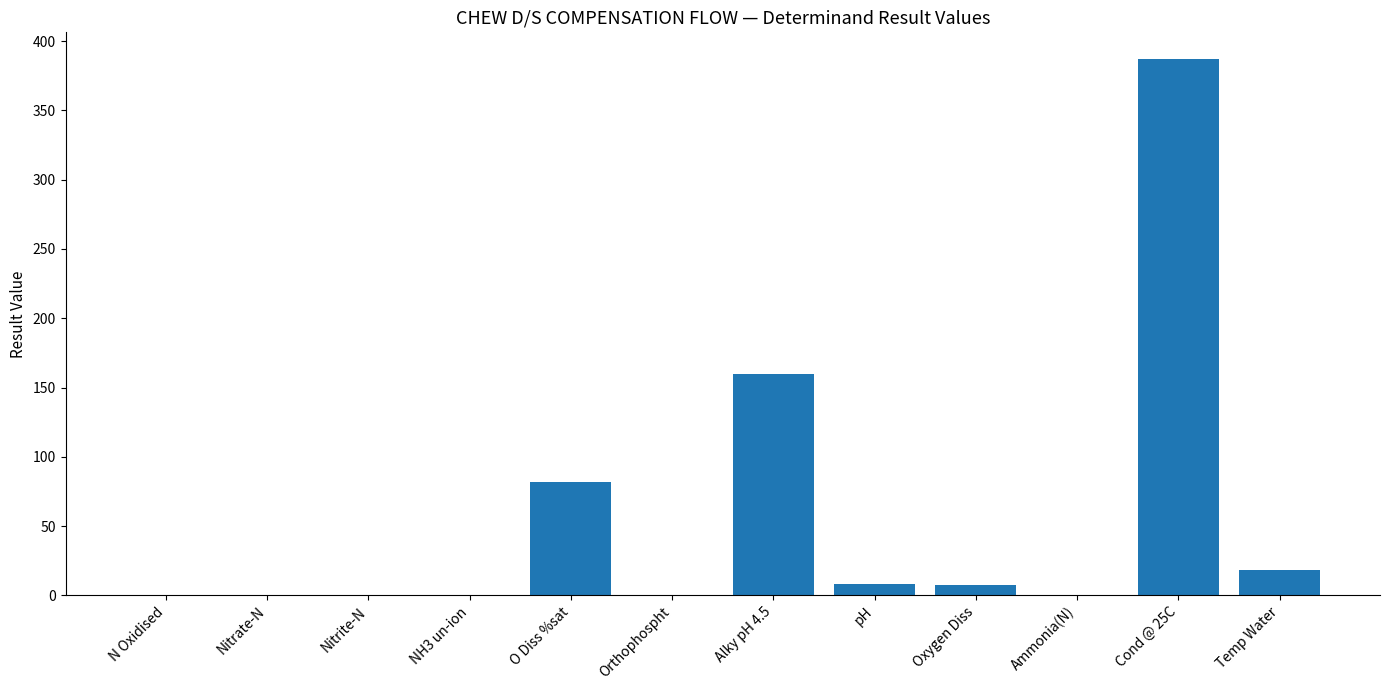

What is the change in value from Alky pH 4.5 to Temp Water?

-141.5